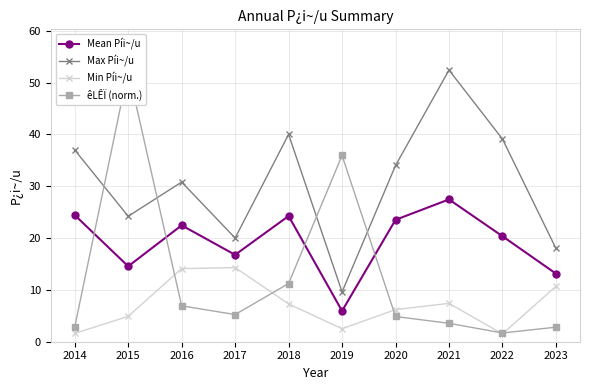

Which series has the widest spread of values?

êLÊÏ (norm.)